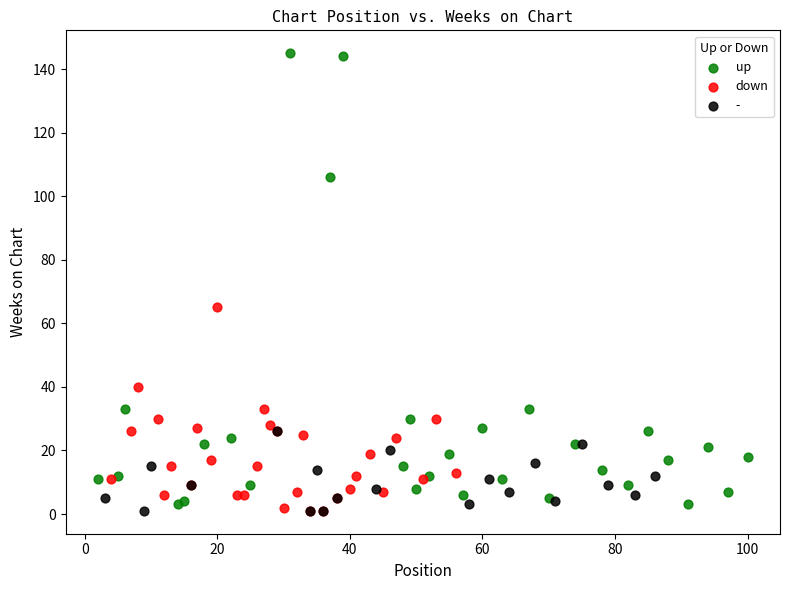

Which series has the largest Y range (max minus min)?

up